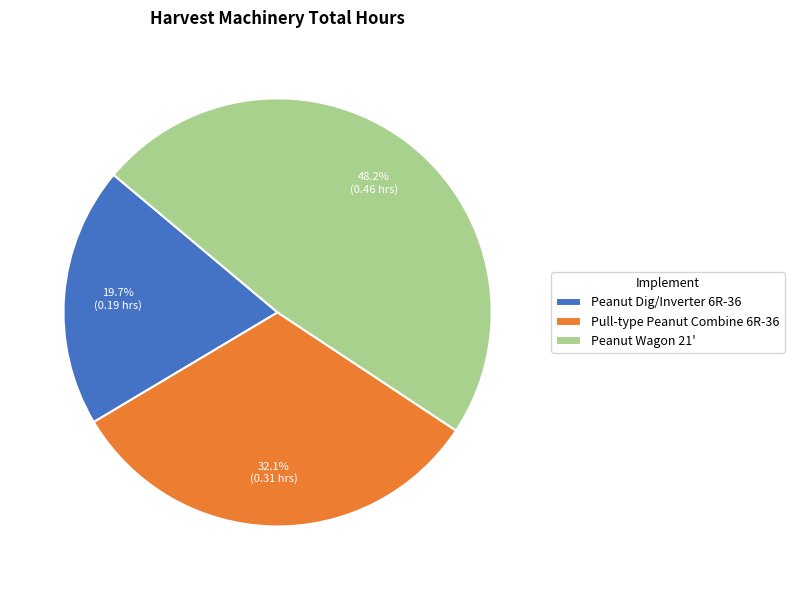

To the nearest percent, what portion does Peanut Dig/Inverter 6R-36 represent?

20%